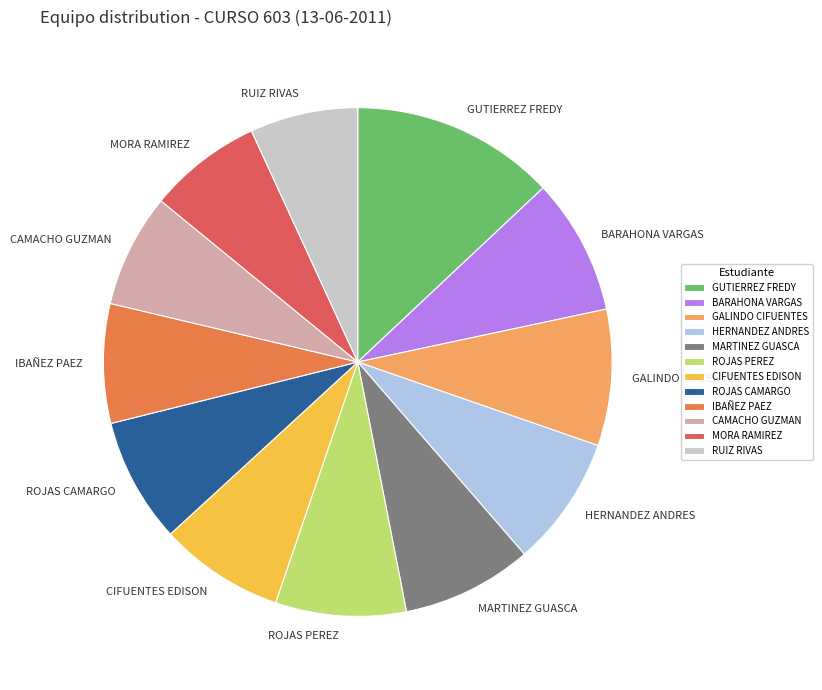

What is the ratio of the value at HERNANDEZ ANDRES to the value at ROJAS CAMARGO?

1.0